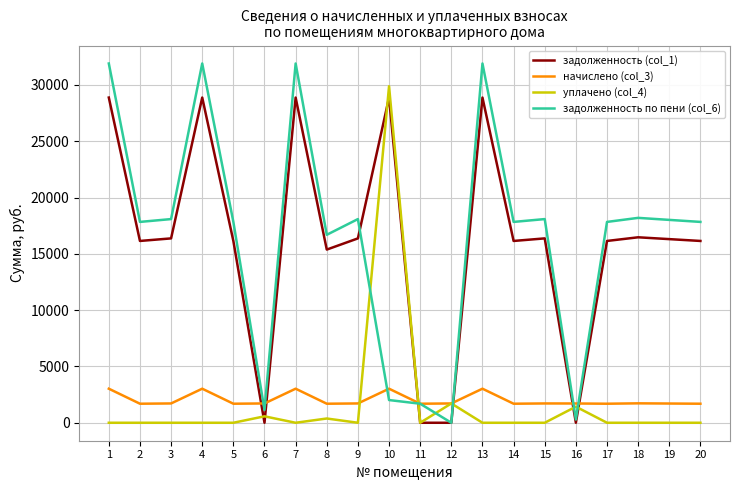

True or false: начислено (col_3) has a value of 1690.8 at 2.

True